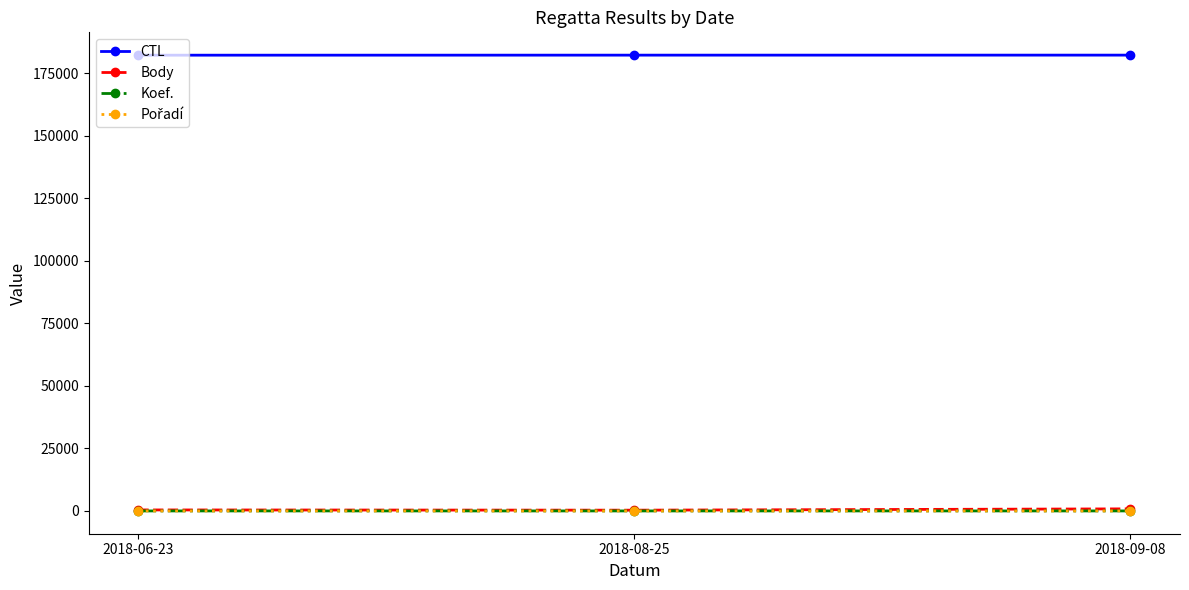

What is the maximum value shown in the chart?

182155